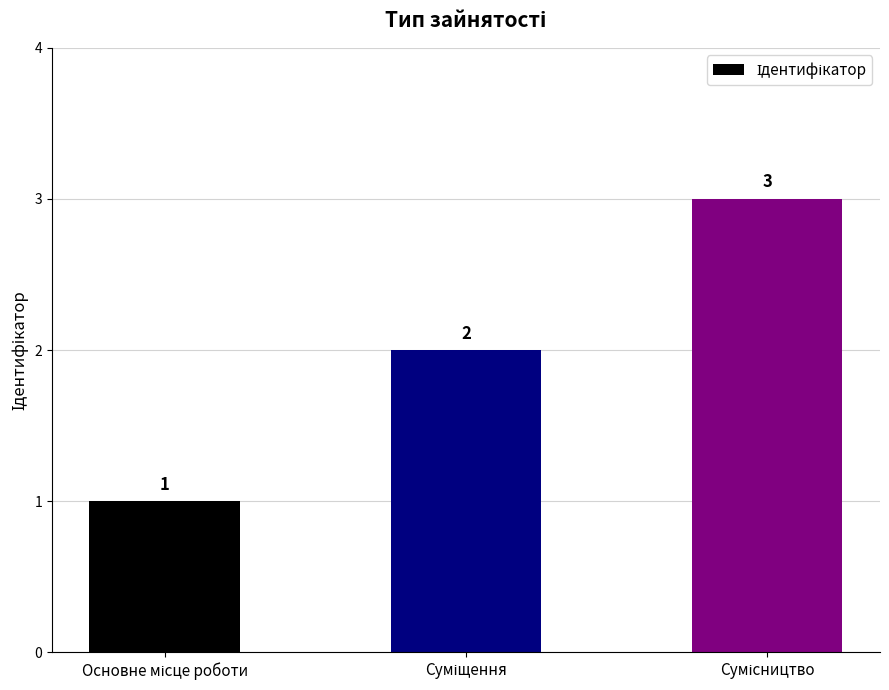

What is the sum of all values?

6